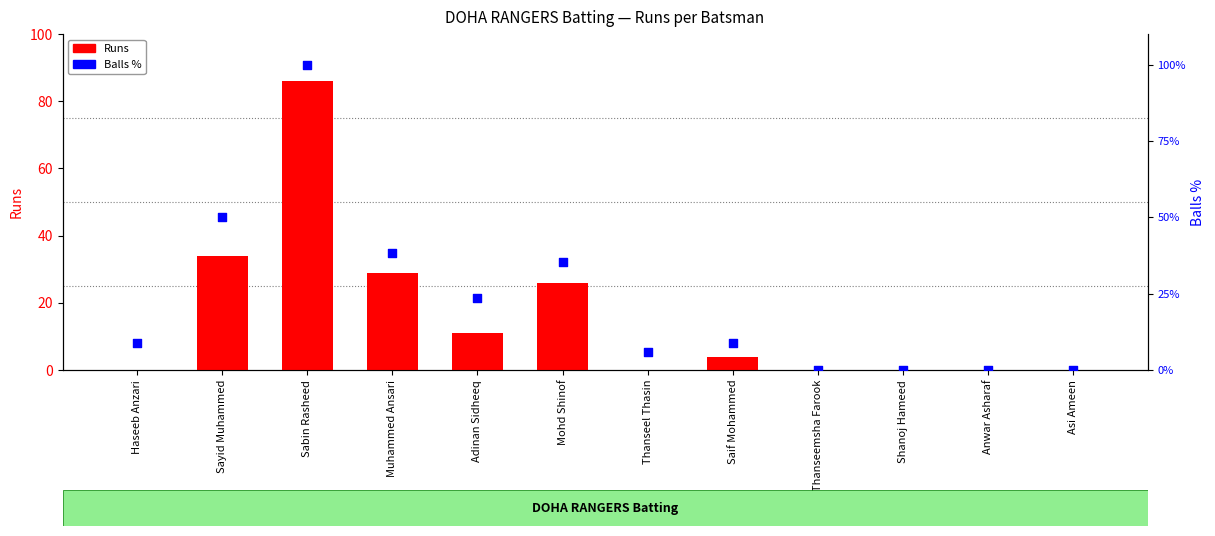

What are all the series names shown in the legend?

Runs, Balls %